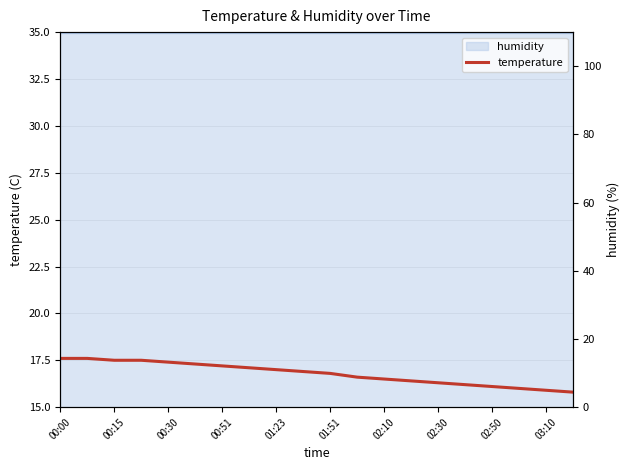

What is the average value of the humidity (right) series?

99.9